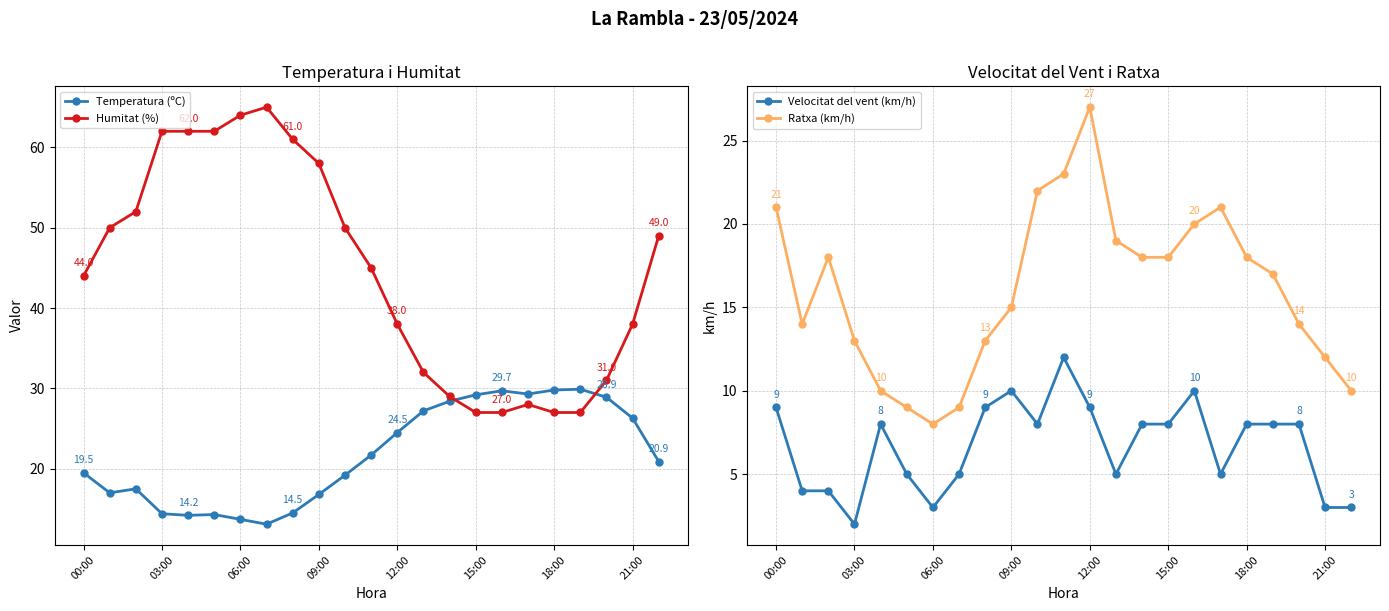

At 00:00, list the series in order from largest to smallest.

Humitat (%), Ratxa (km/h), Temperatura (ºC), Velocitat del vent (km/h)